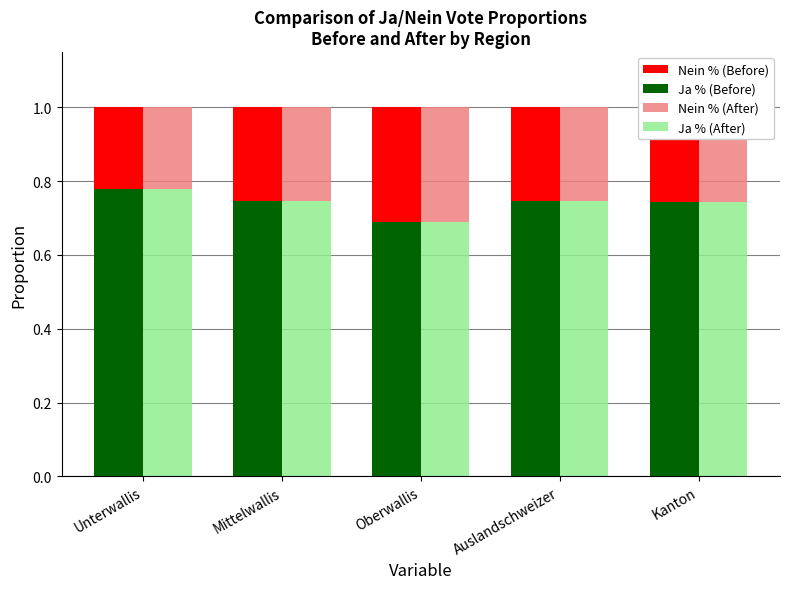

Reading right to left, transcribe all the data shown in this chart.

Nein % (Before): Kanton=0.3	Auslandschweizer=0.3	Oberwallis=0.3	Mittelwallis=0.3	Unterwallis=0.2
Ja % (Before): Kanton=0.7	Auslandschweizer=0.7	Oberwallis=0.7	Mittelwallis=0.7	Unterwallis=0.8
Nein % (After): Kanton=0.3	Auslandschweizer=0.3	Oberwallis=0.3	Mittelwallis=0.3	Unterwallis=0.2
Ja % (After): Kanton=0.7	Auslandschweizer=0.7	Oberwallis=0.7	Mittelwallis=0.7	Unterwallis=0.8